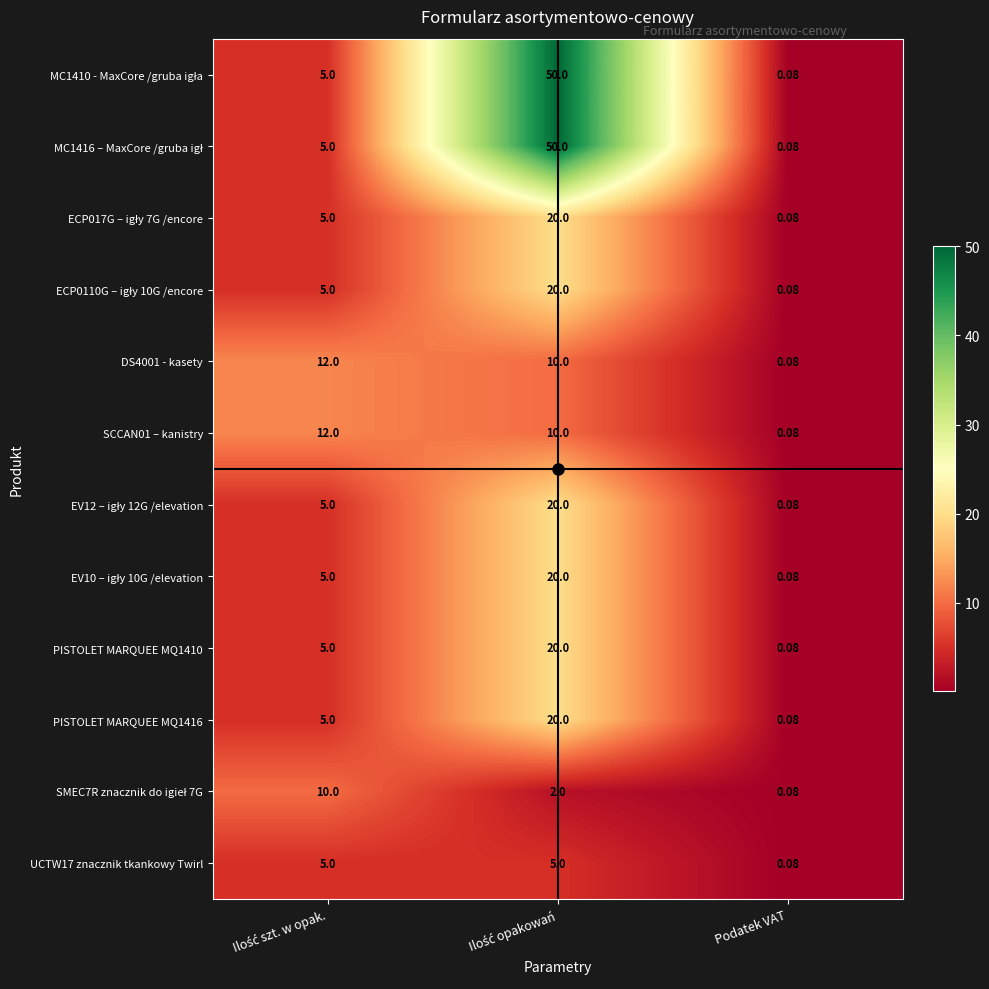

What is the smallest value displayed?

0.1